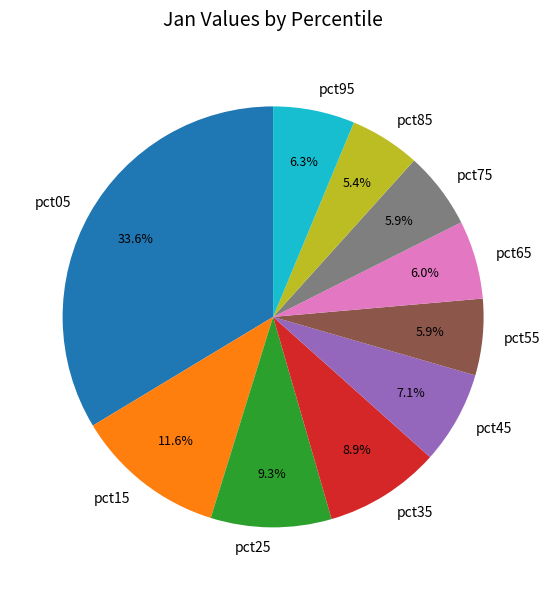

How many slices are in this pie chart?

10